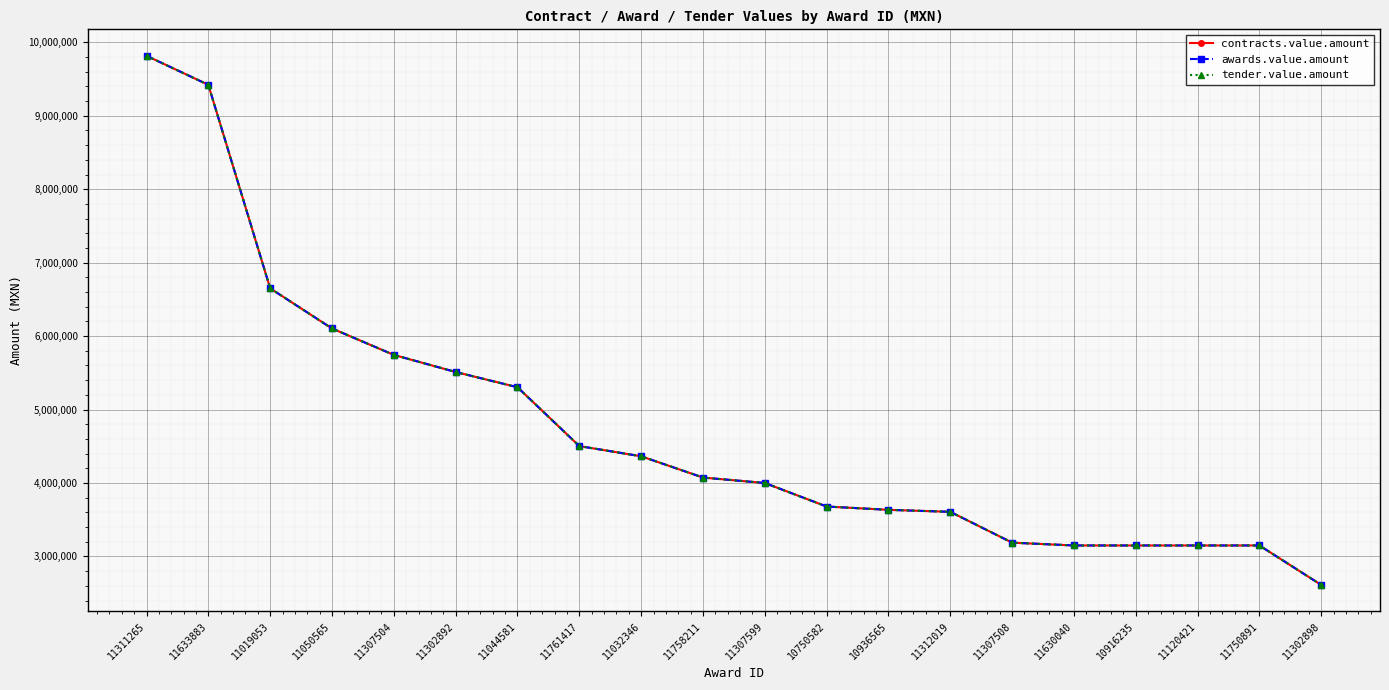

What is the label of the 4th point from the right?

10916235